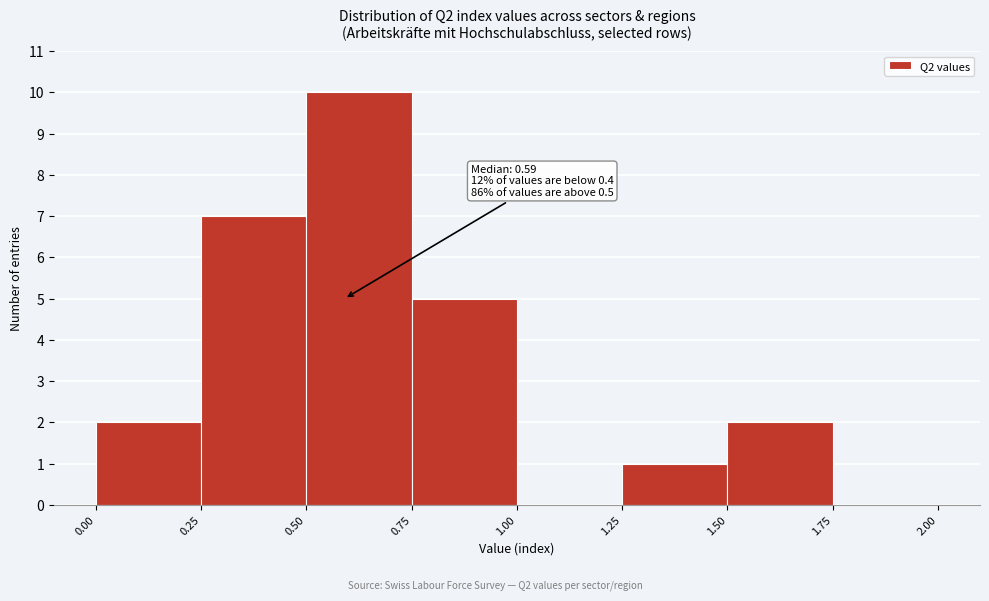

Over which range of the x-axis is the bar tallest?

0.50 to 0.75